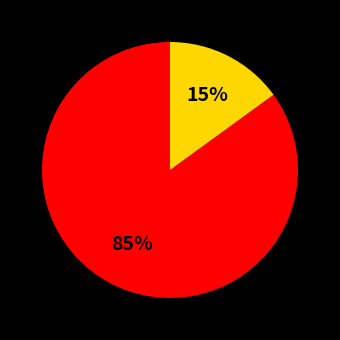

Does any single category account for the majority?

Yes